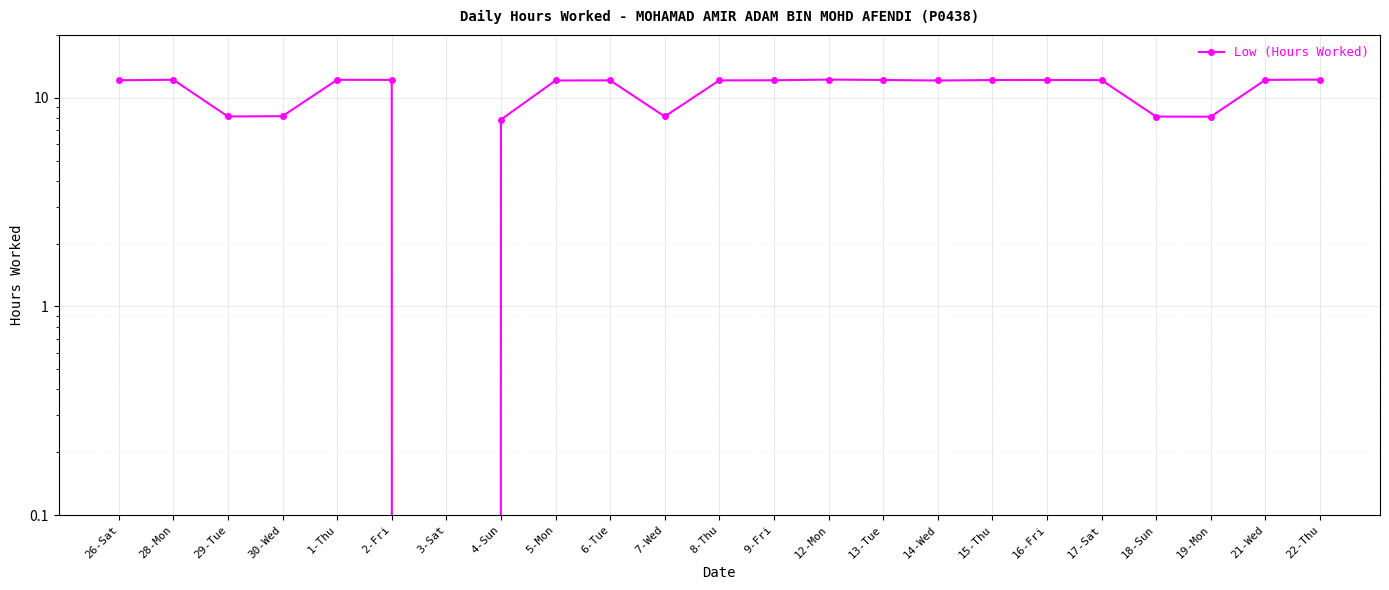

Which has a higher value, 30-Wed or 3-Sat?

30-Wed